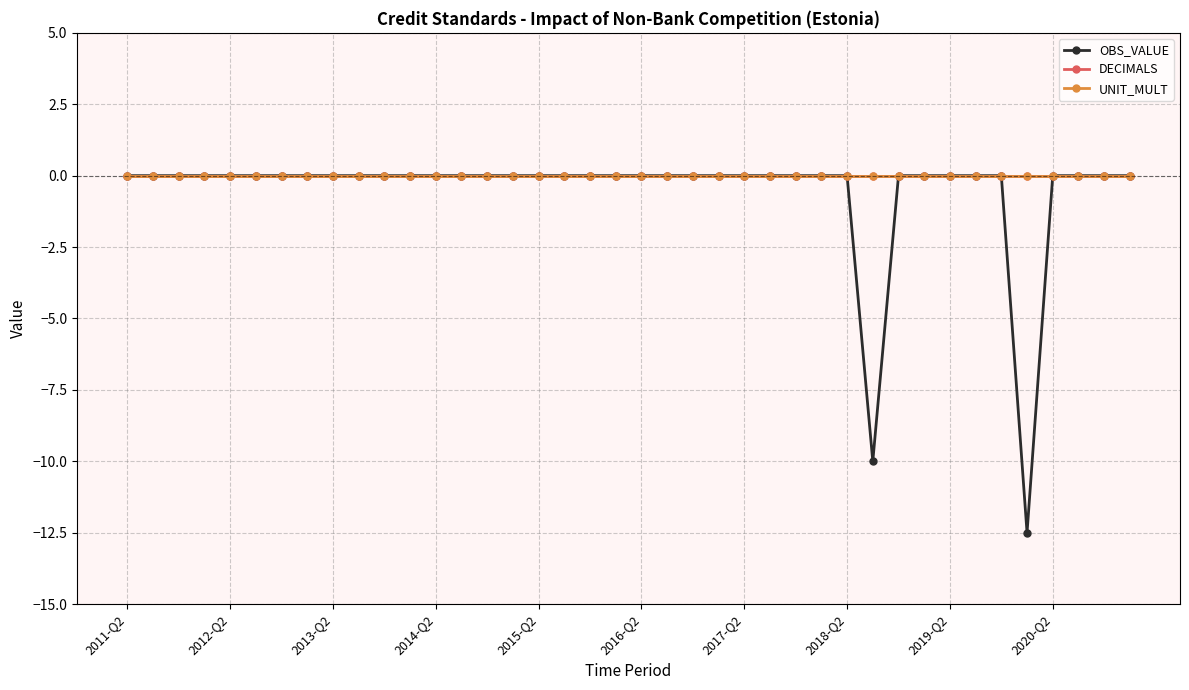

What is the difference between the maximum and minimum values in the OBS_VALUE series?

12.5